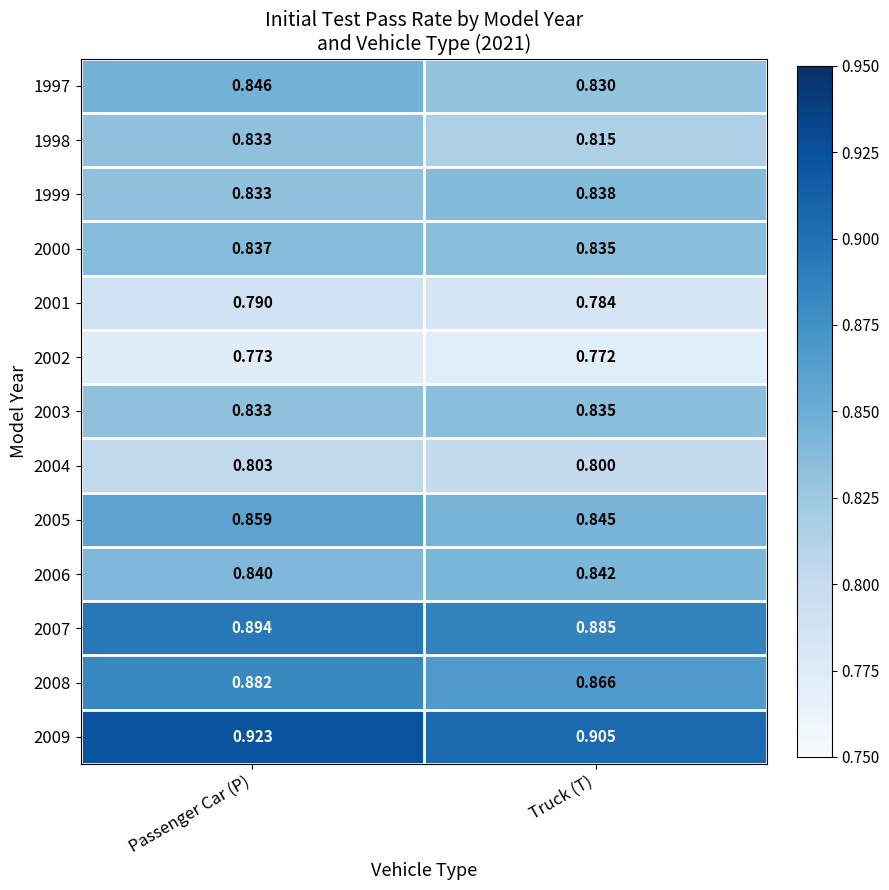

Is the value of 1997 at Passenger Car (P) greater than the value of 2006 at Passenger Car (P)?

Yes